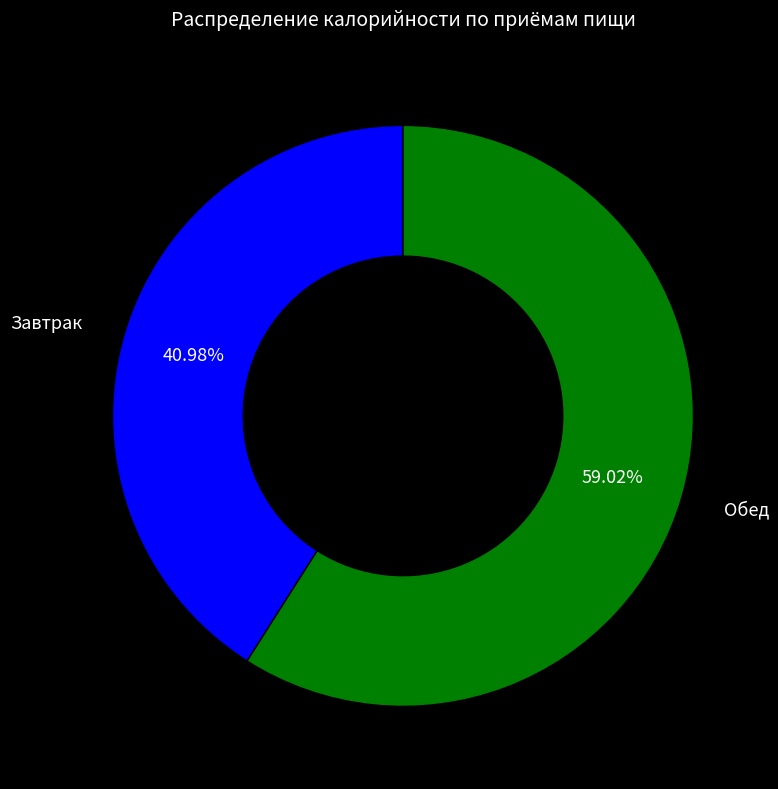

True or false: Обед accounts for 59% of the total.

True